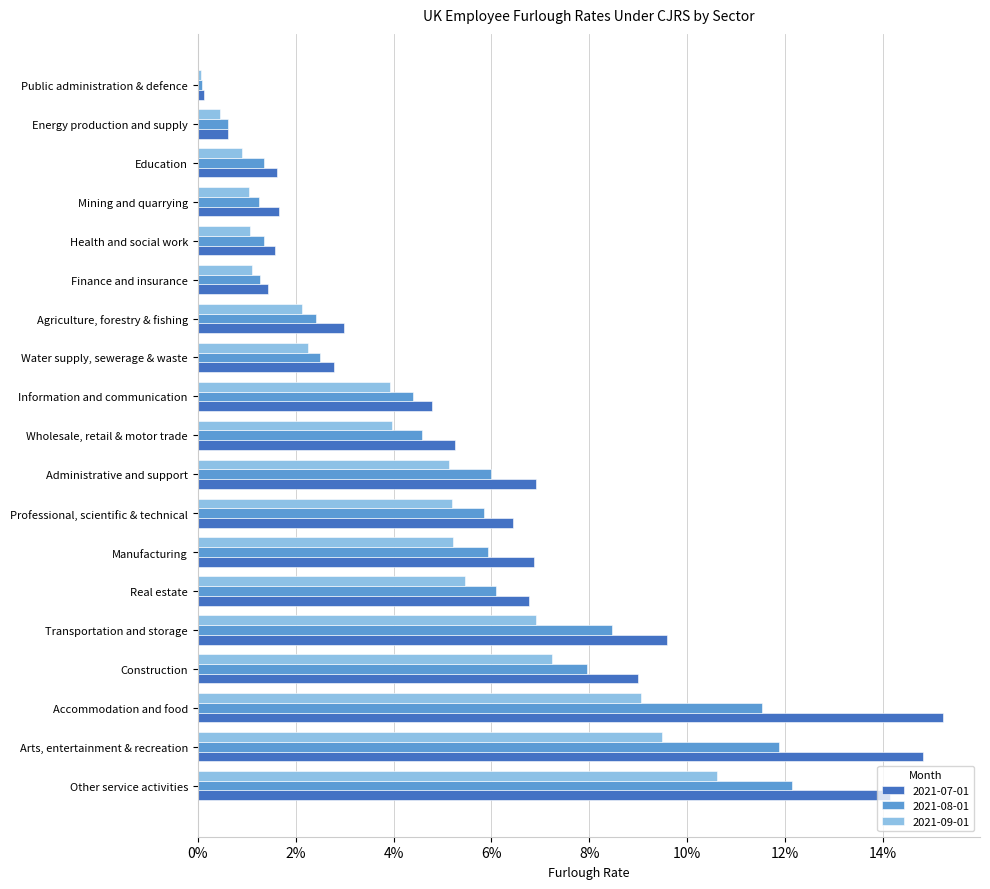

Is the value of 2021-08-01 at Arts, entertainment & recreation greater than the value of 2021-09-01 at Agriculture, forestry & fishing?

Yes